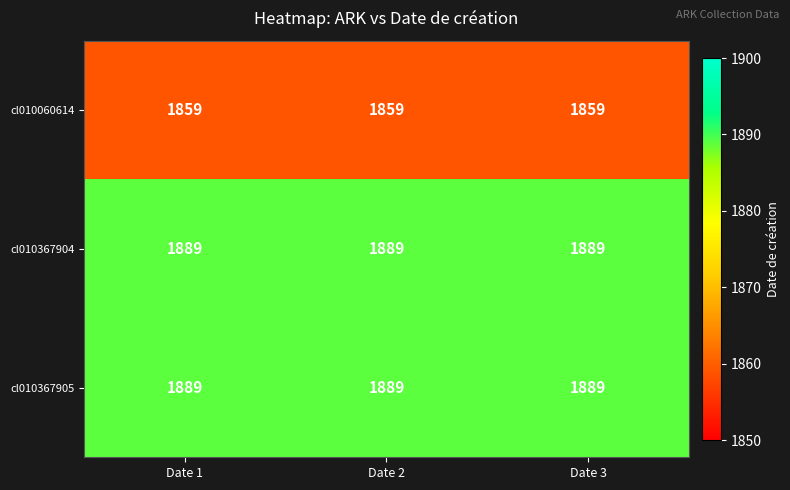

At how many categories does at least one series exceed 1885?

3